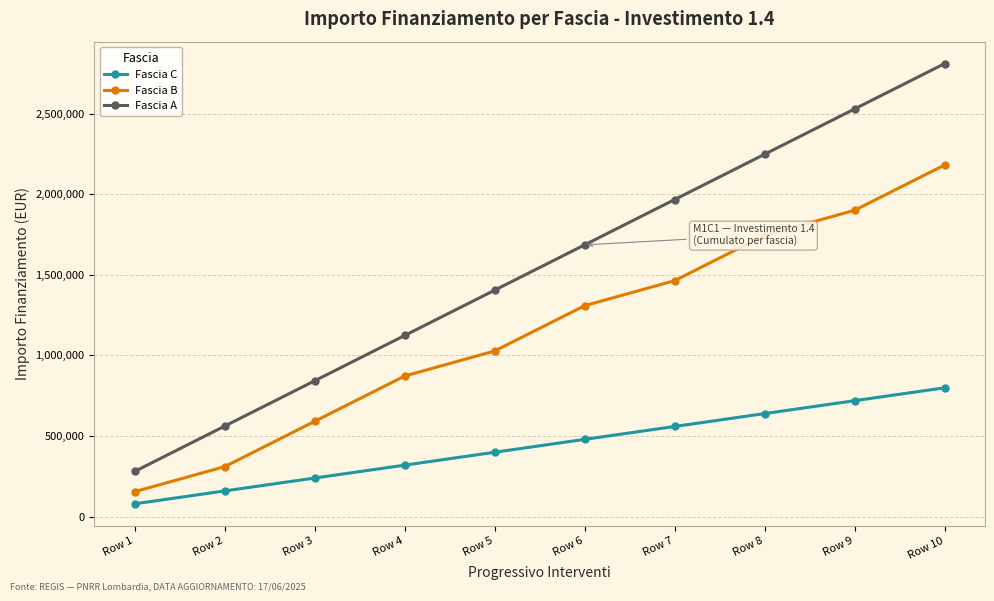

At Row 8, list the series in order from smallest to largest.

Fascia C, Fascia B, Fascia A